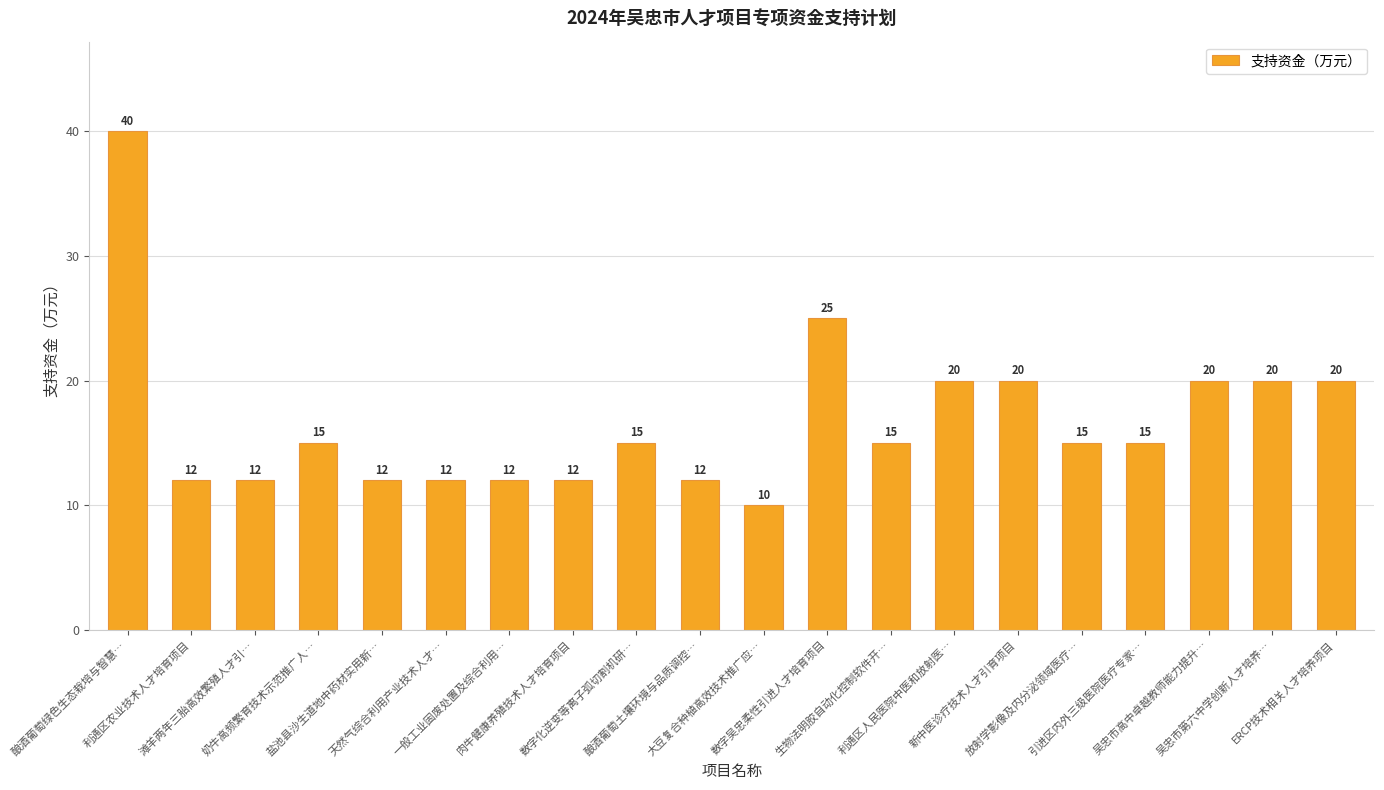

Is it true that the value at 数字化逆变等离子弧切割机研… is 15?

True